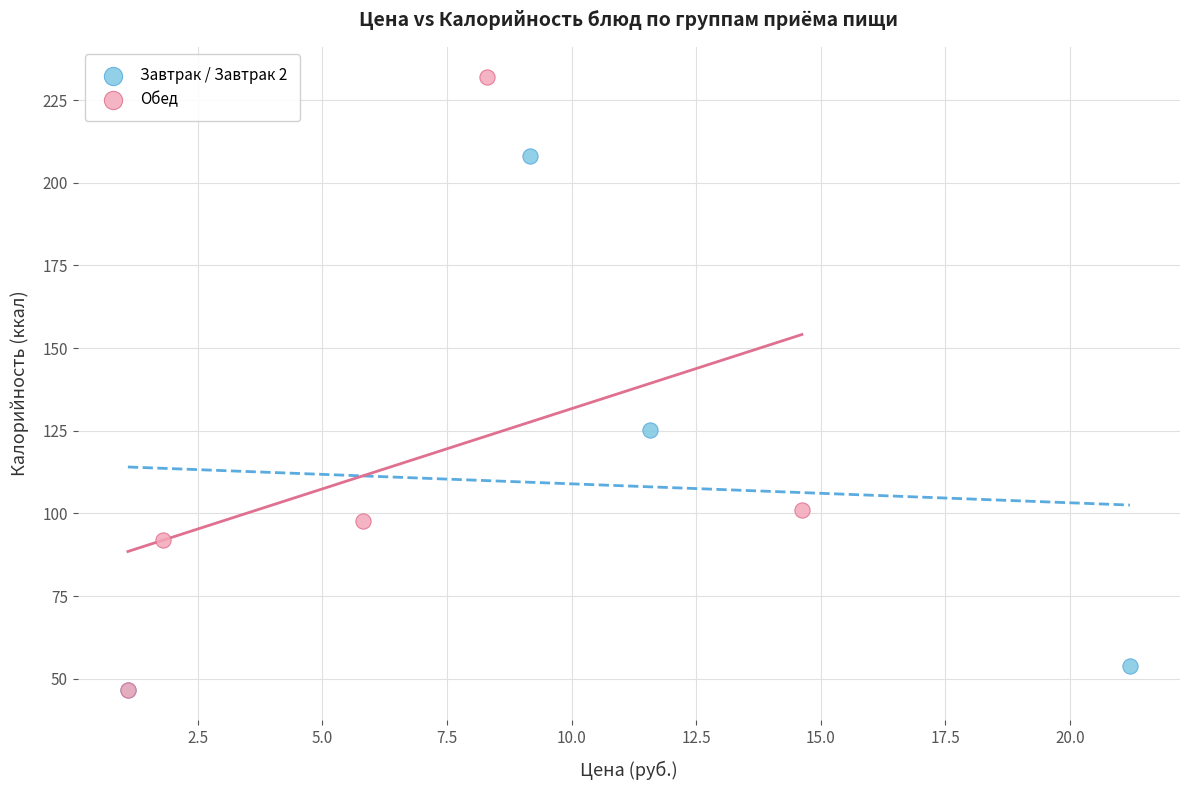

Which series contains the highest Y value?

Обед